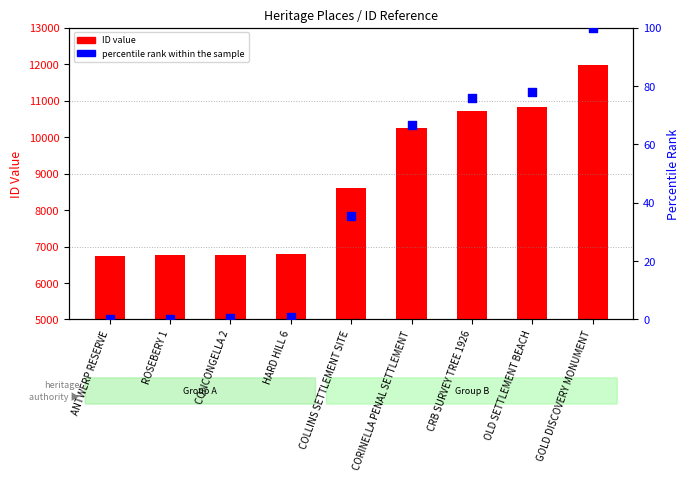

What are all the series names shown in the legend?

ID value, percentile rank within the sample